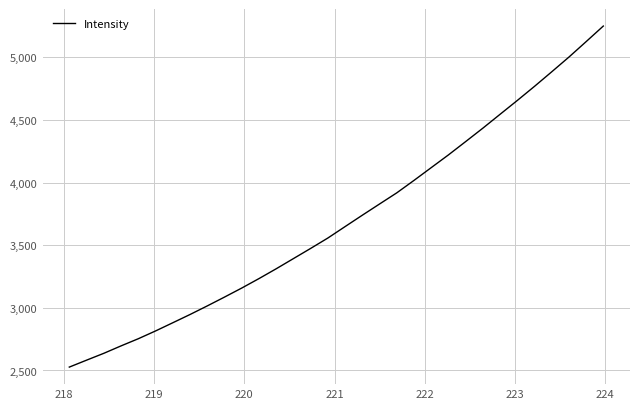

What is the smallest value displayed?

2527.2